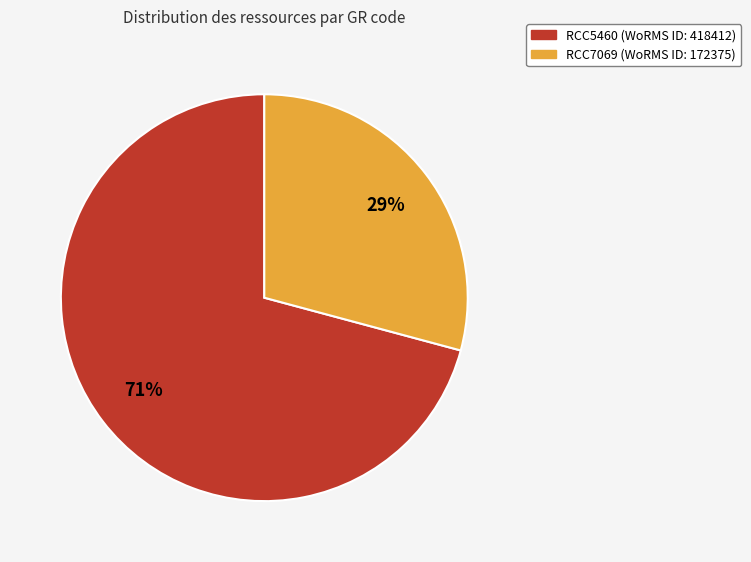

To the nearest percent, what is the average slice percentage?

50%